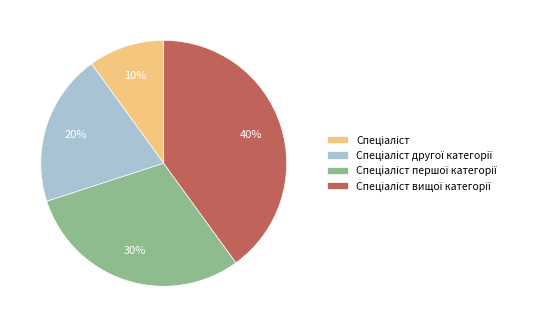

Is there a majority slice in this chart?

No